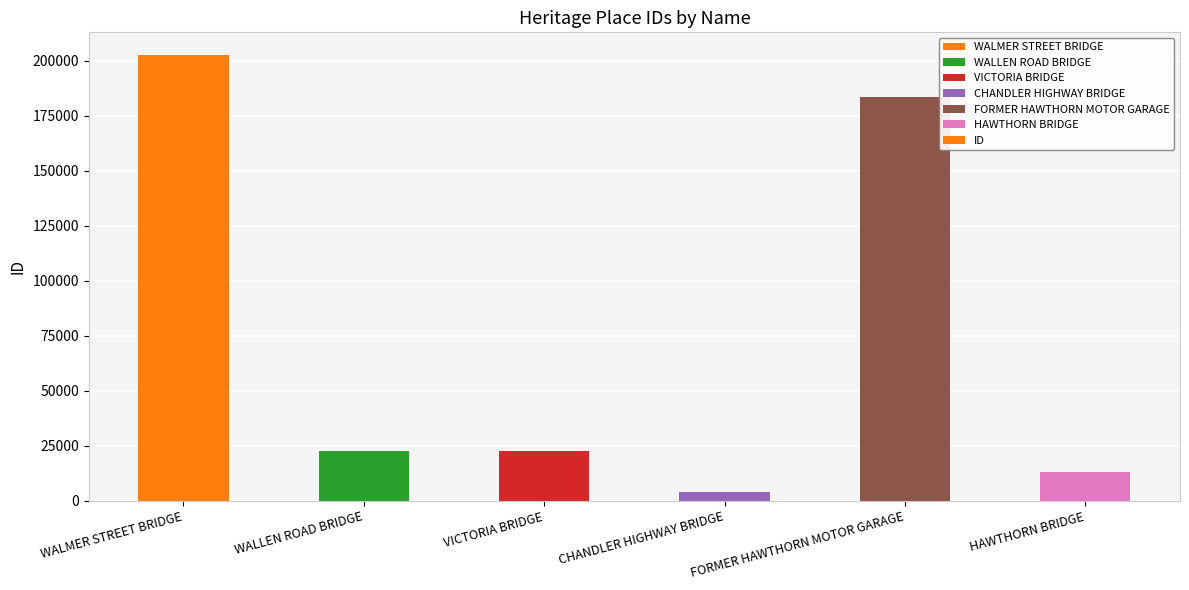

Which category has the highest value across all series?

WALMER STREET BRIDGE